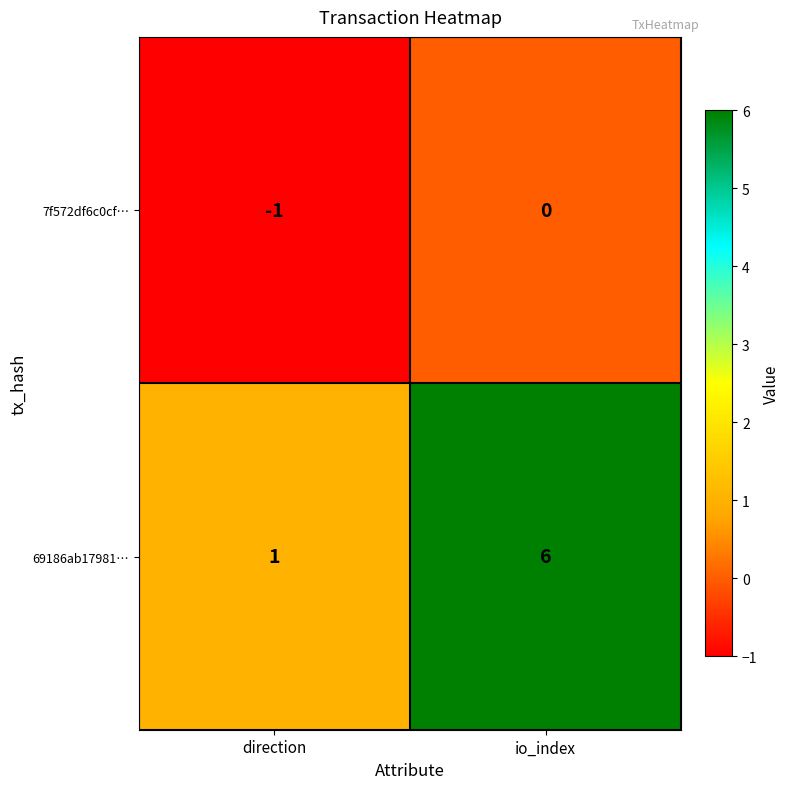

Reading right to left, list all the values displayed in this chart.

7f572df6c0cf…: io_index=0	direction=-1
69186ab17981…: io_index=6	direction=1